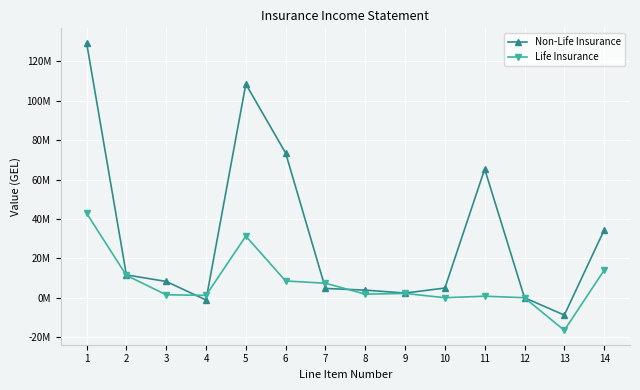

Is it true that Non-Life Insurance equals 34333988.2 at 14?

True